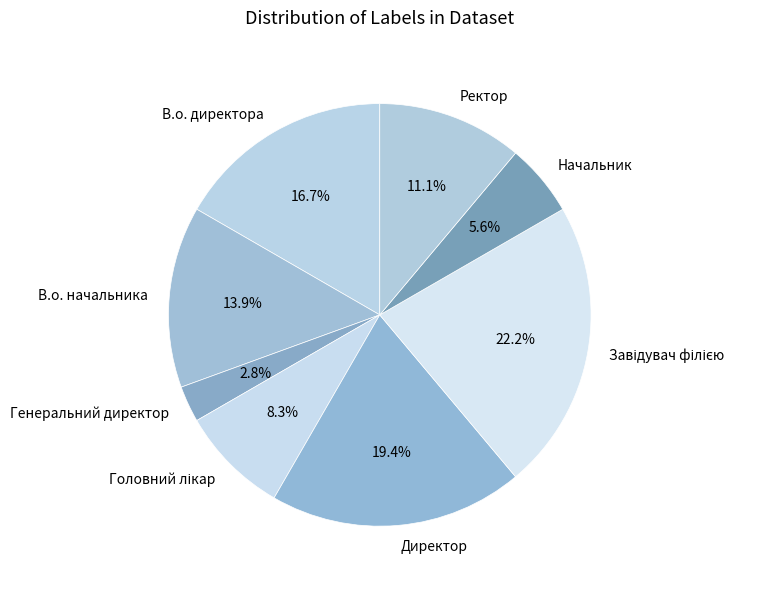

Do Генеральний директор and В.о. начальника together represent more than half of the pie?

No